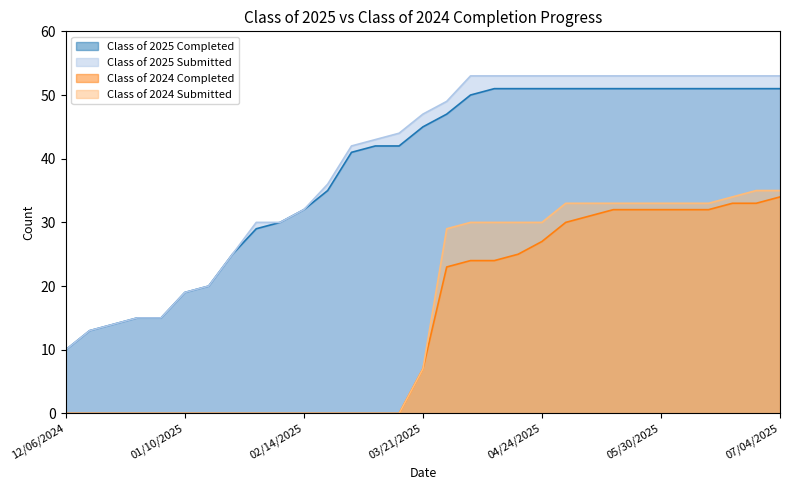

Count the number of categories in the chart.

31